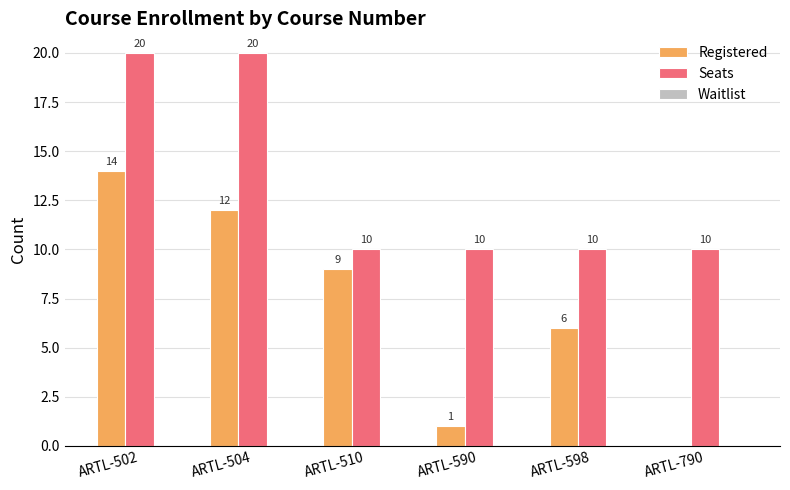

Which series changed the most between ARTL-502 and ARTL-590?

Registered